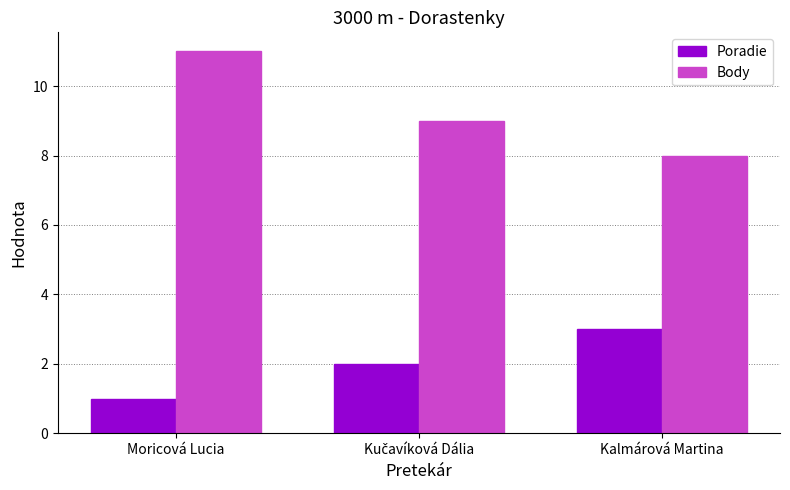

What is the smallest value displayed?

1